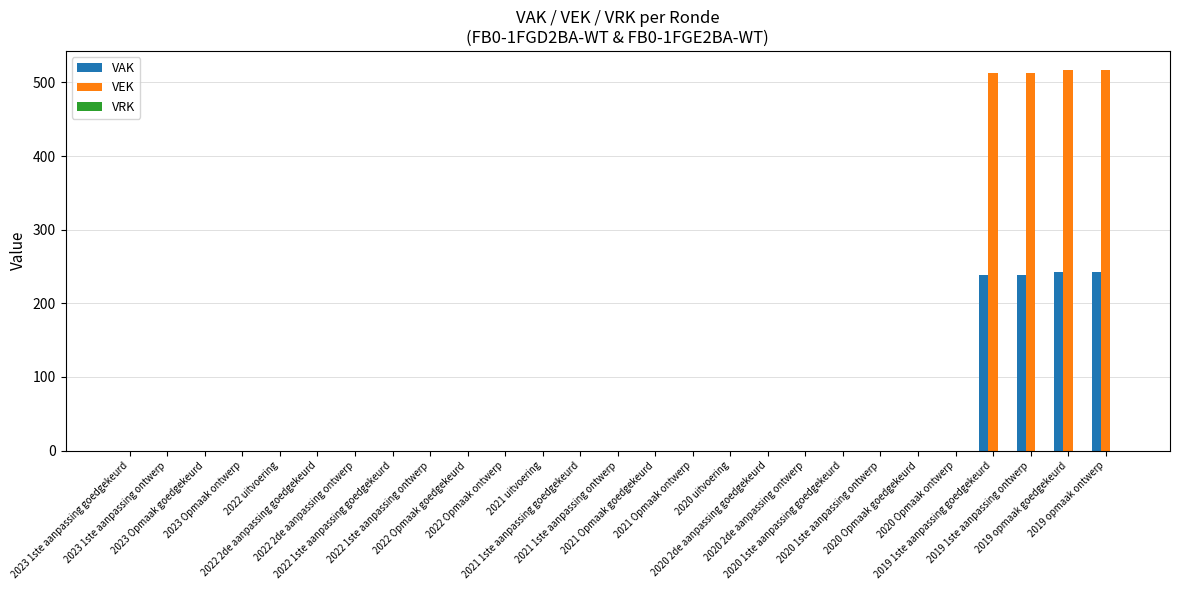

What is the sum of all VAK values?

964